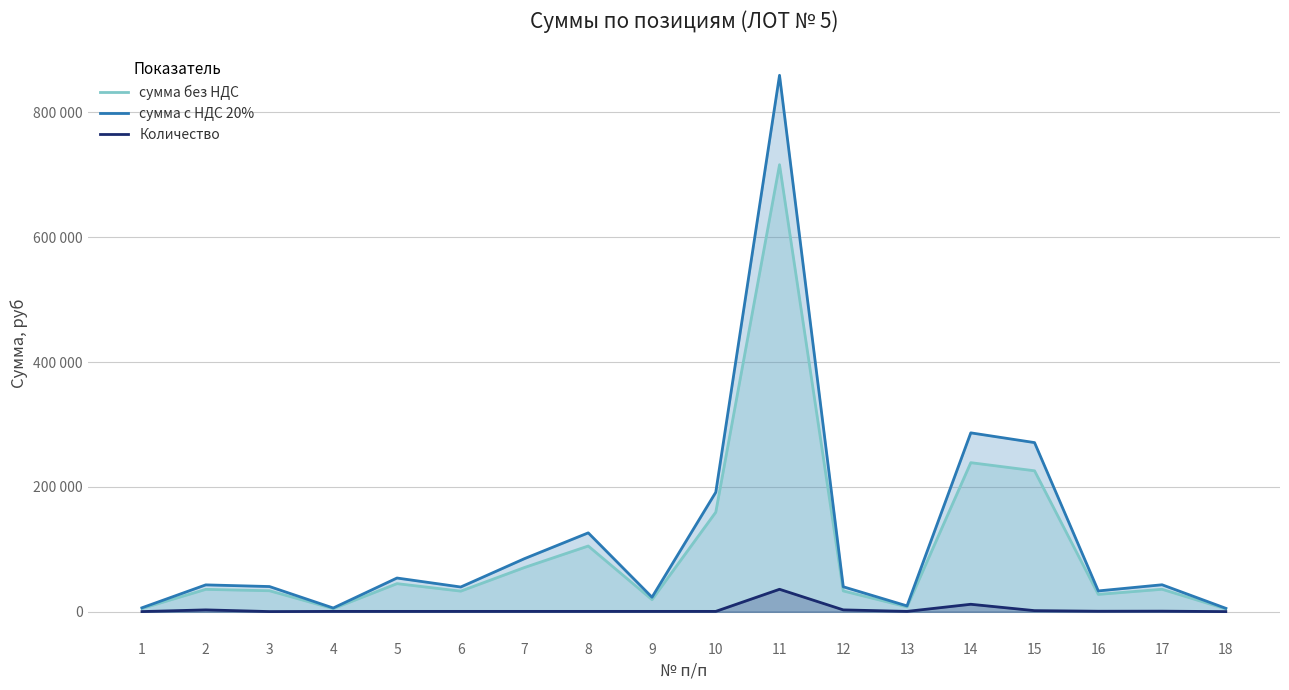

True or false: Количество and сумма с НДС 20% intersect in this chart.

False